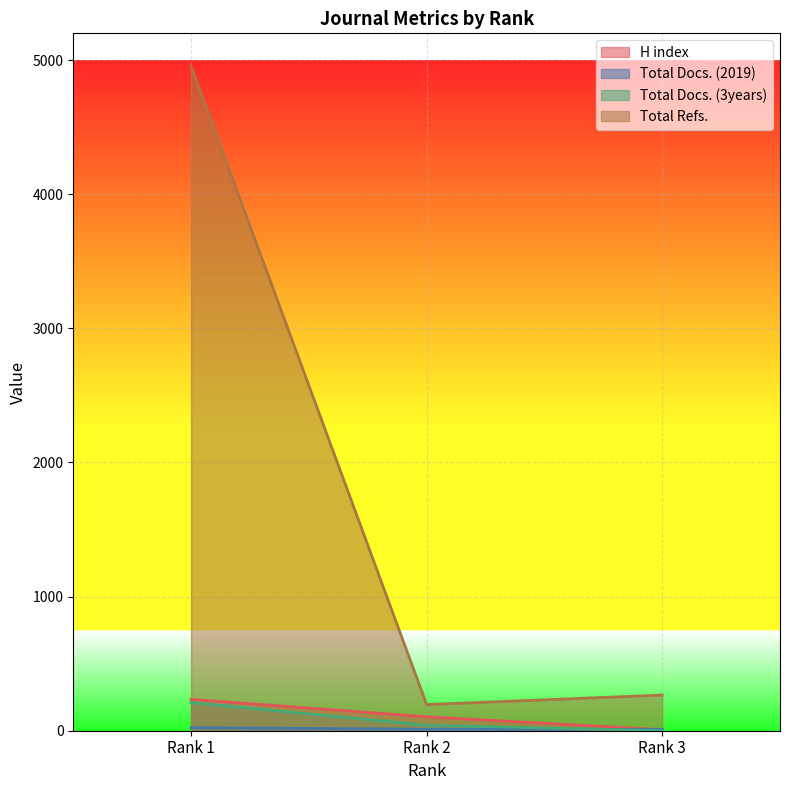

What is the maximum value for Total Docs. (3years)?

210